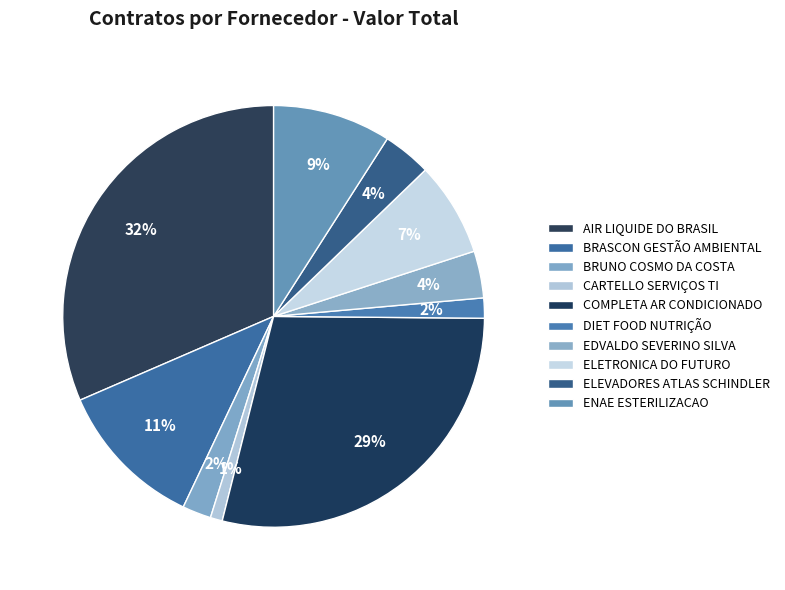

Count the number of slices in the pie.

10